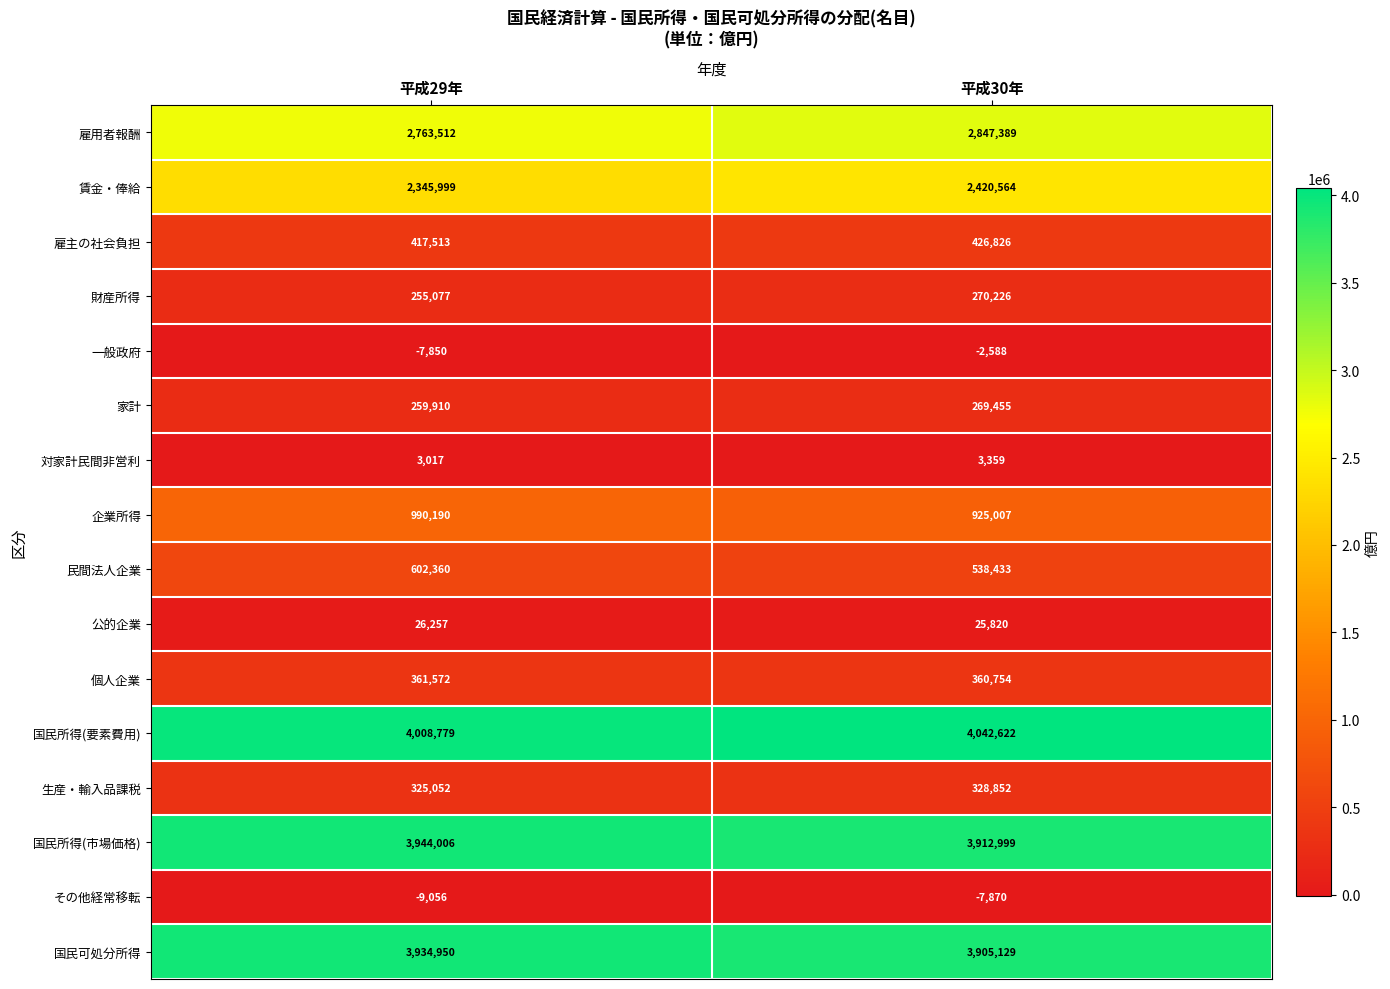

At 平成30年, list the series in order from largest to smallest.

国民所得(要素費用), 国民所得(市場価格), 国民可処分所得, 雇用者報酬, 賃金・俸給, 企業所得, 民間法人企業, 雇主の社会負担, 個人企業, 生産・輸入品課税, 財産所得, 家計, 公的企業, 対家計民間非営利, 一般政府, その他経常移転